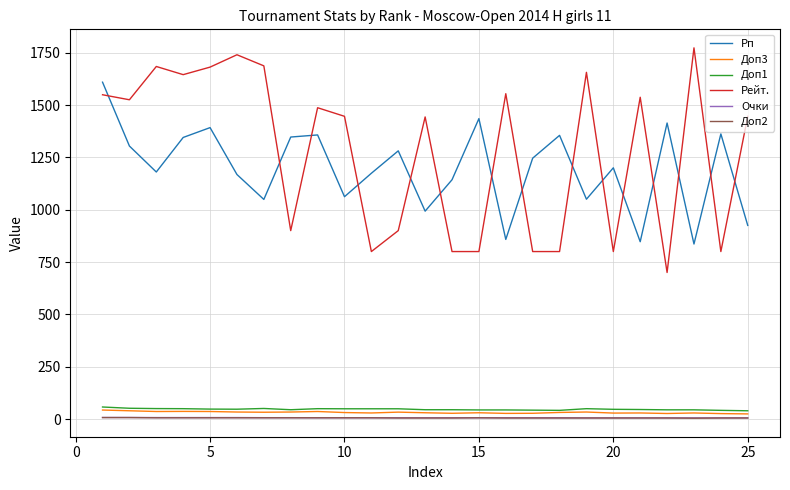

True or false: Доп3 and Очки cross at least once.

False